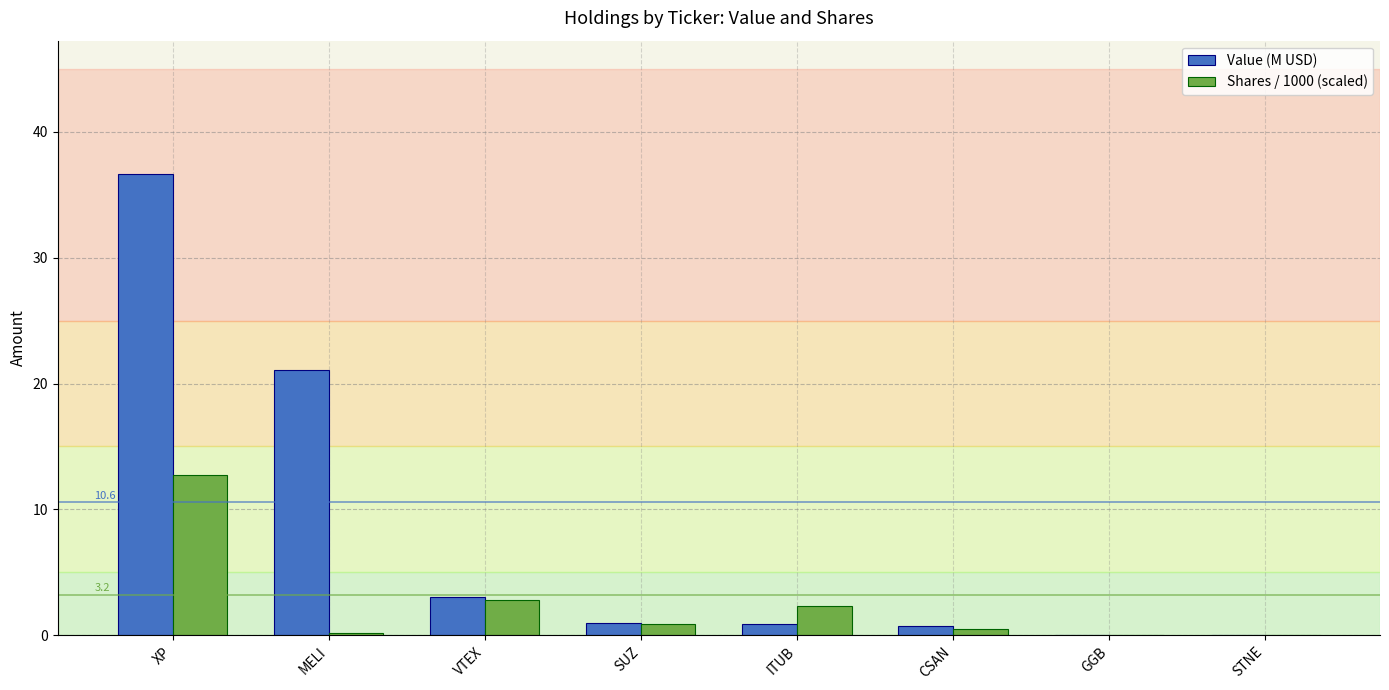

How many series are shown in this chart?

2